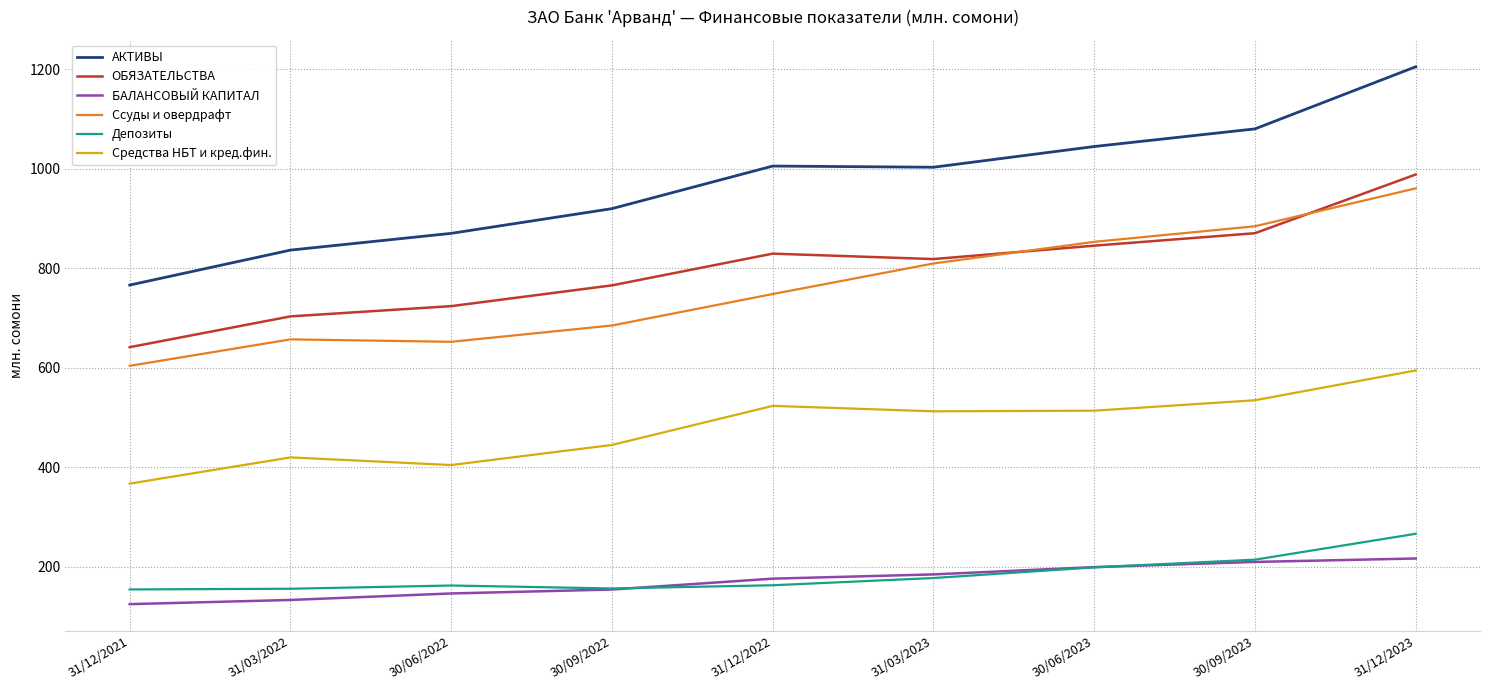

The БАЛАНСОВЫЙ КАПИТАЛ series shows 146.3 at 30/06/2022. True or false?

True